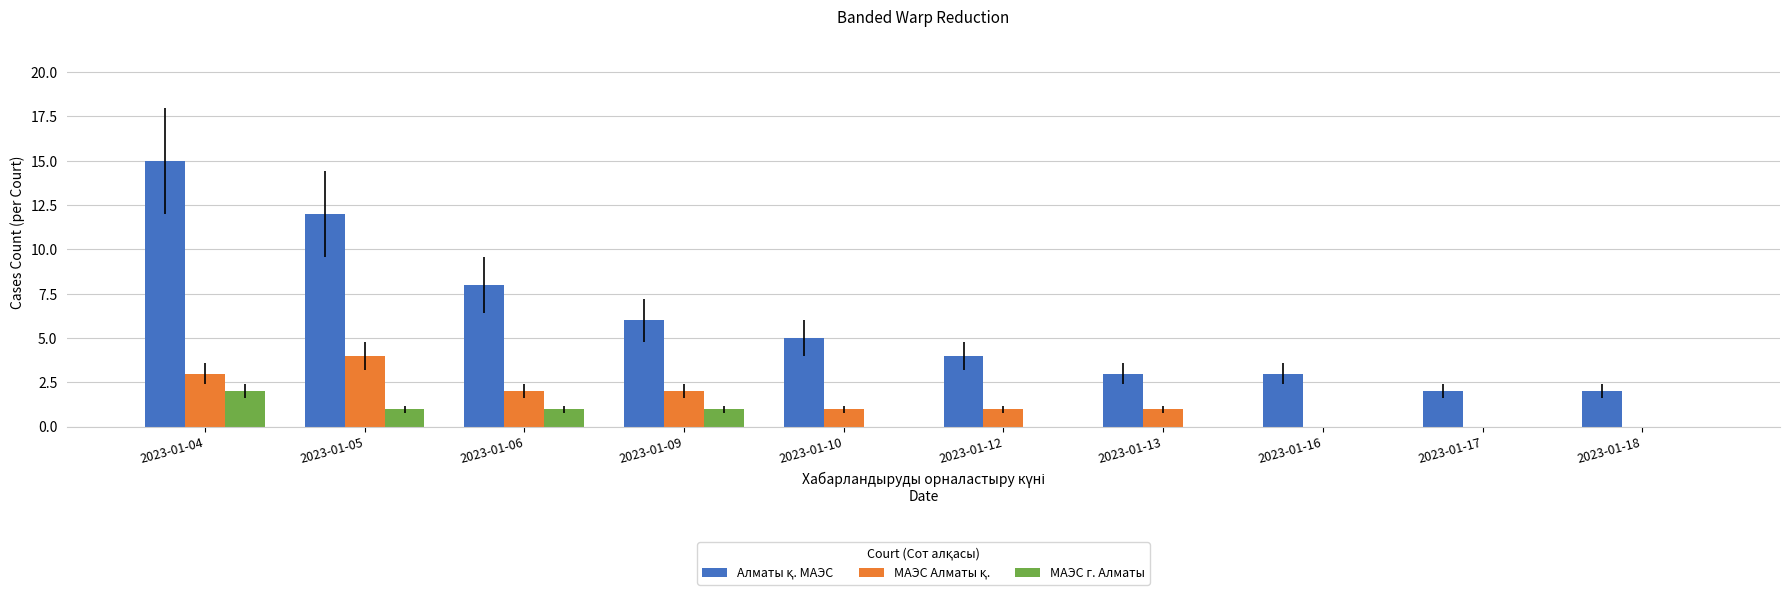

The МАЭС г. Алматы series shows 1 at 2023-01-05. True or false?

True